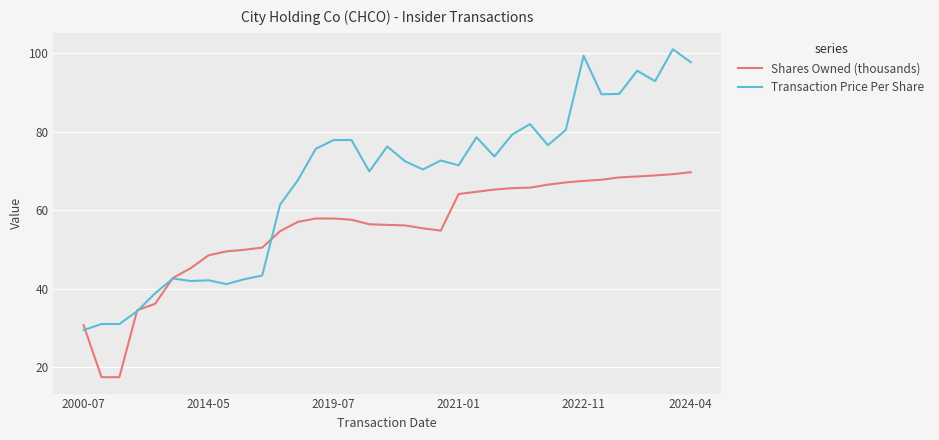

Is this an area chart (filled region under the line)?

No